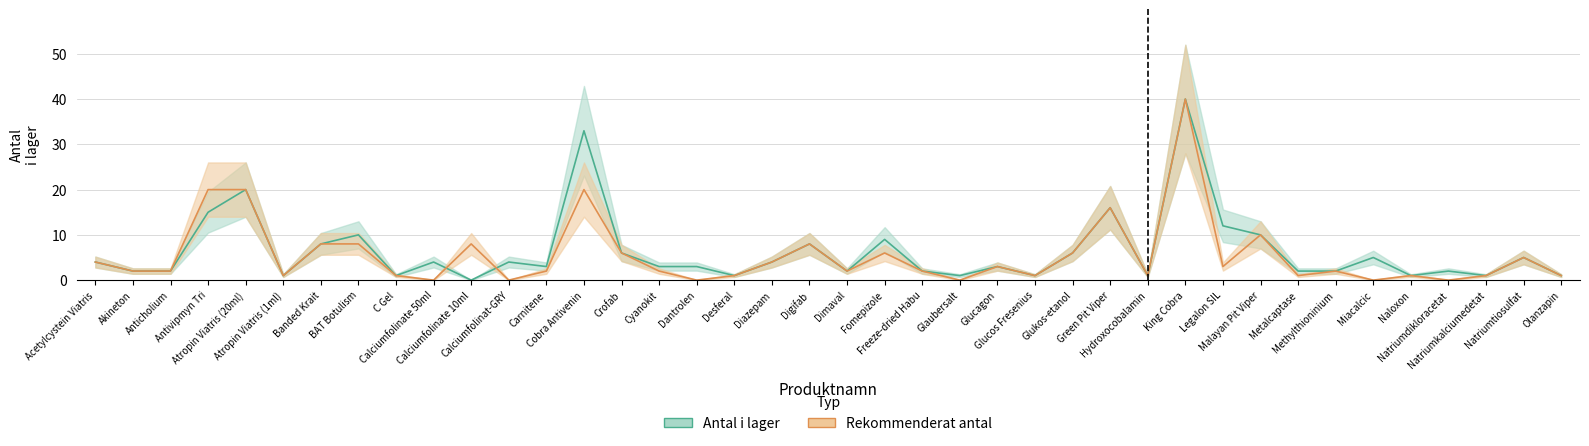

List the series in order of their overall mean, highest first.

antal_i_lager, rekommenderat_antal